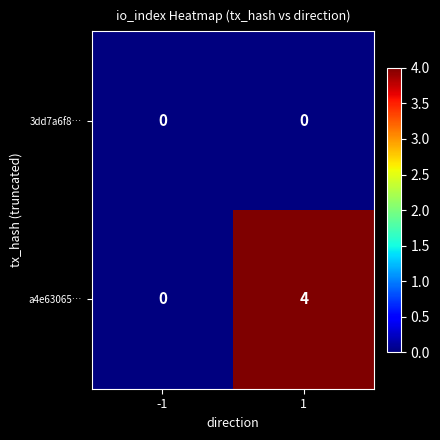

Rank the series by their maximum value, from highest to lowest.

a4e63065…, 3dd7a6f8…